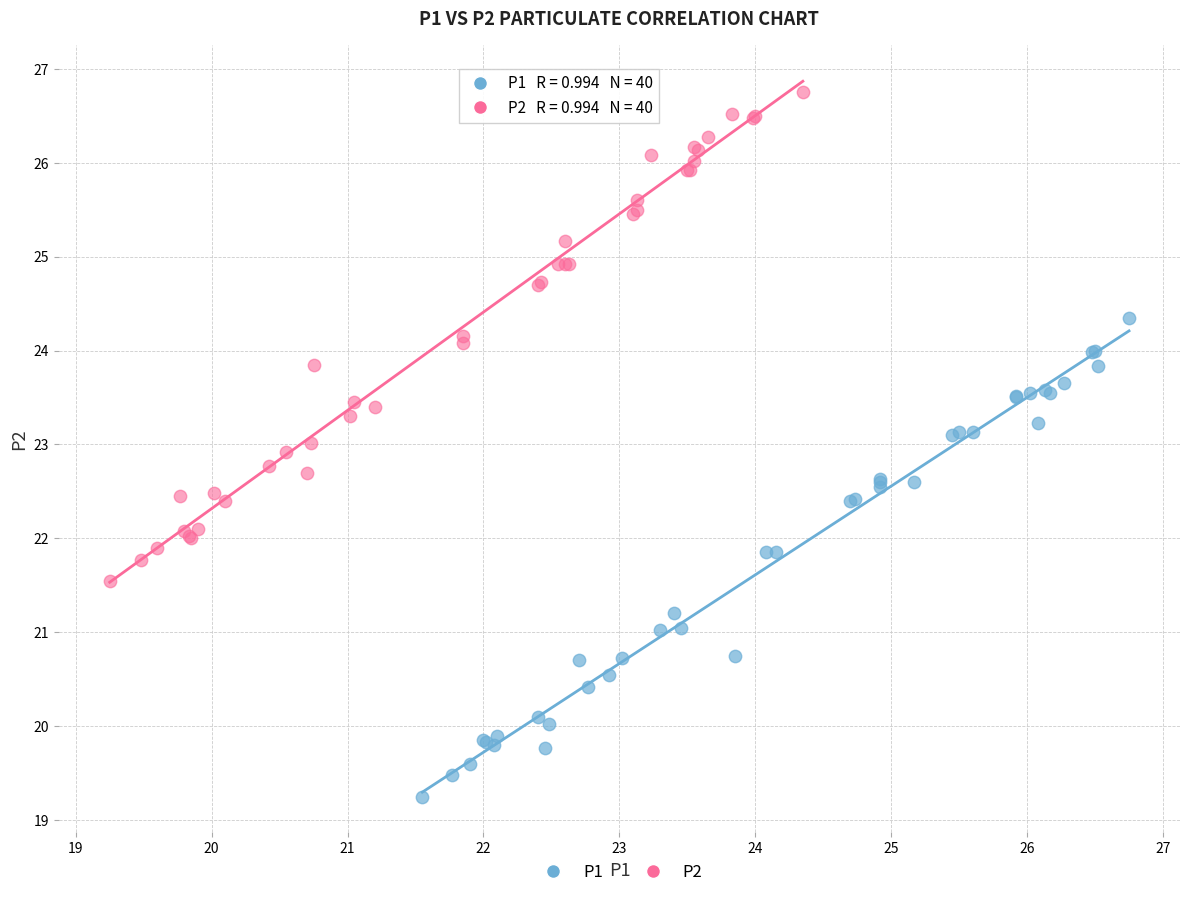

Which series has the widest spread of Y values?

P2